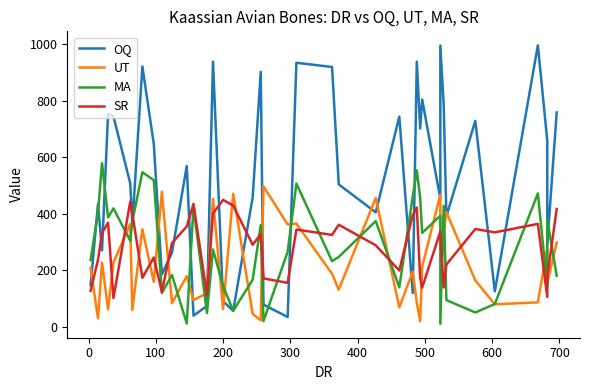

What is the label of the 36th point from the right?

300